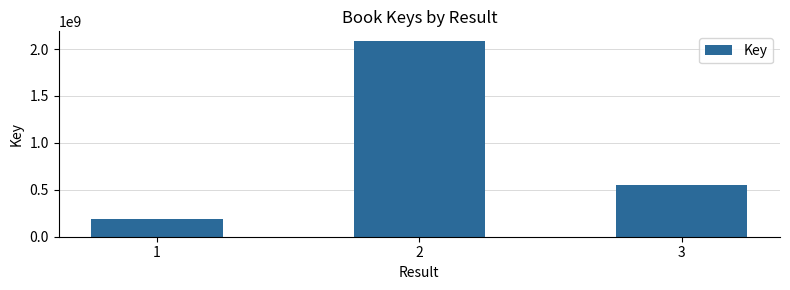

The chart shows a value of 817832167 at 3. True or false?

False